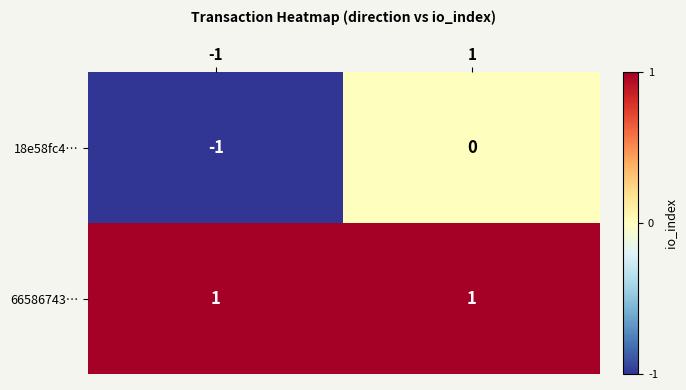

What is the spread (max minus min) of values at -1?

2